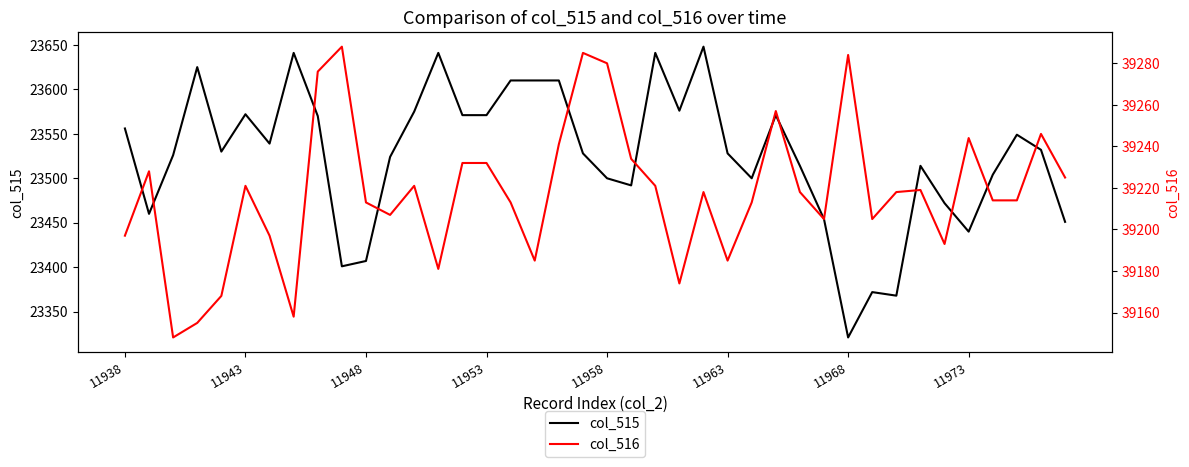

What is the lowest value of the col_515 series?

23321